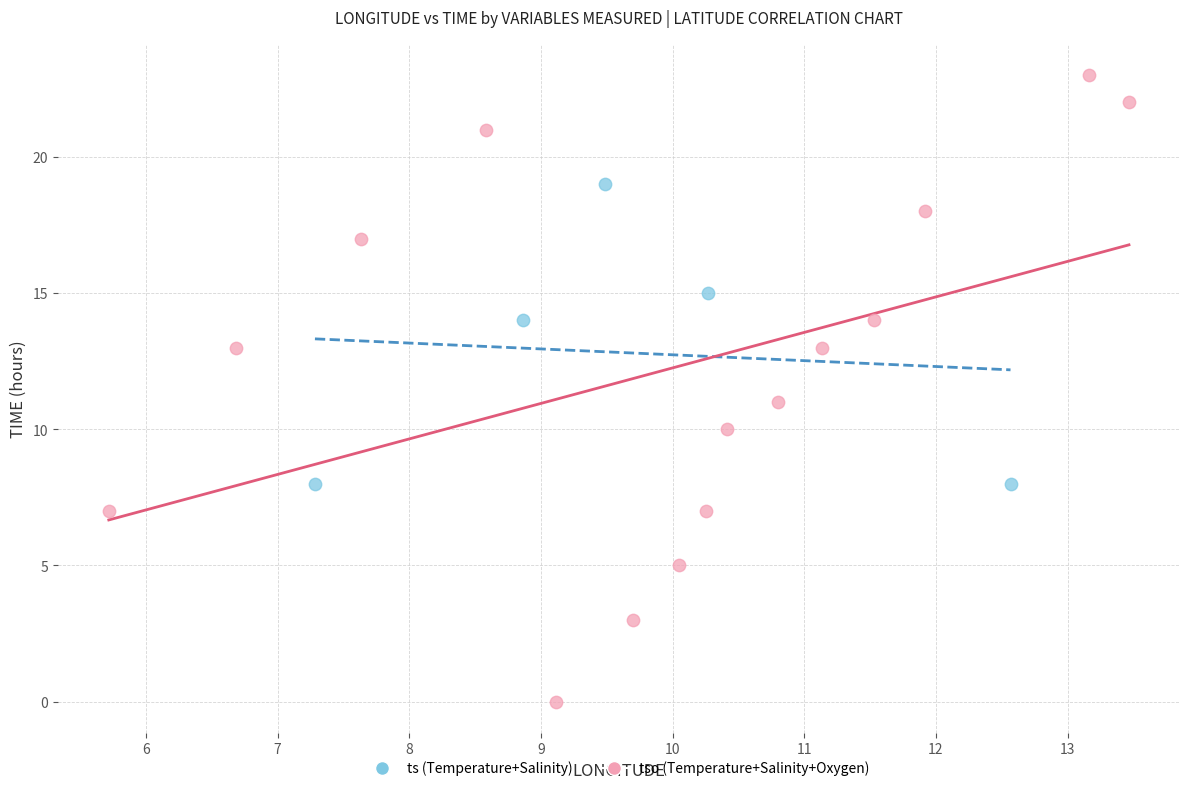

Which series contains the lowest Y value?

tso (Temperature+Salinity+Oxygen)